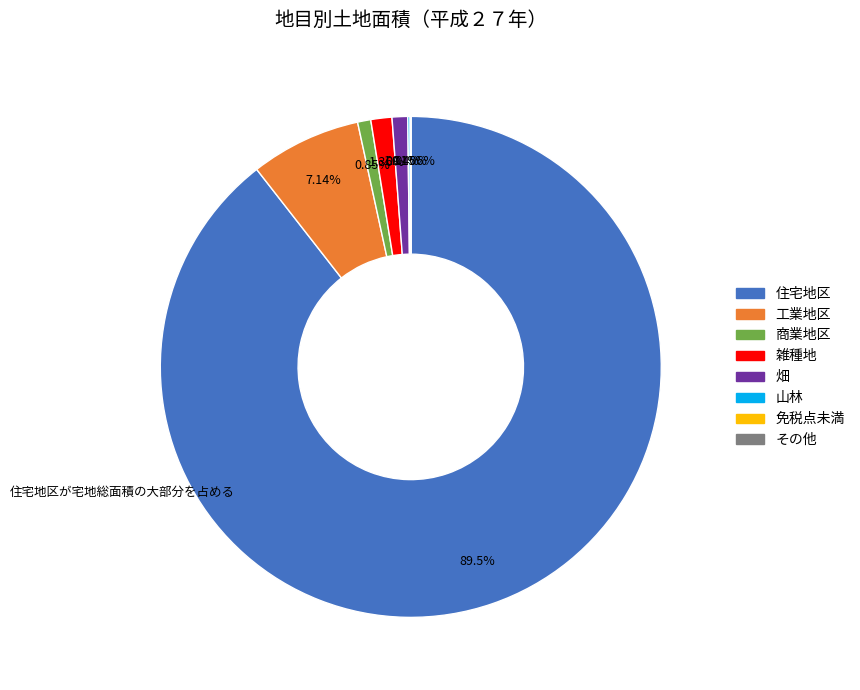

Which slice is the largest?

住宅地区